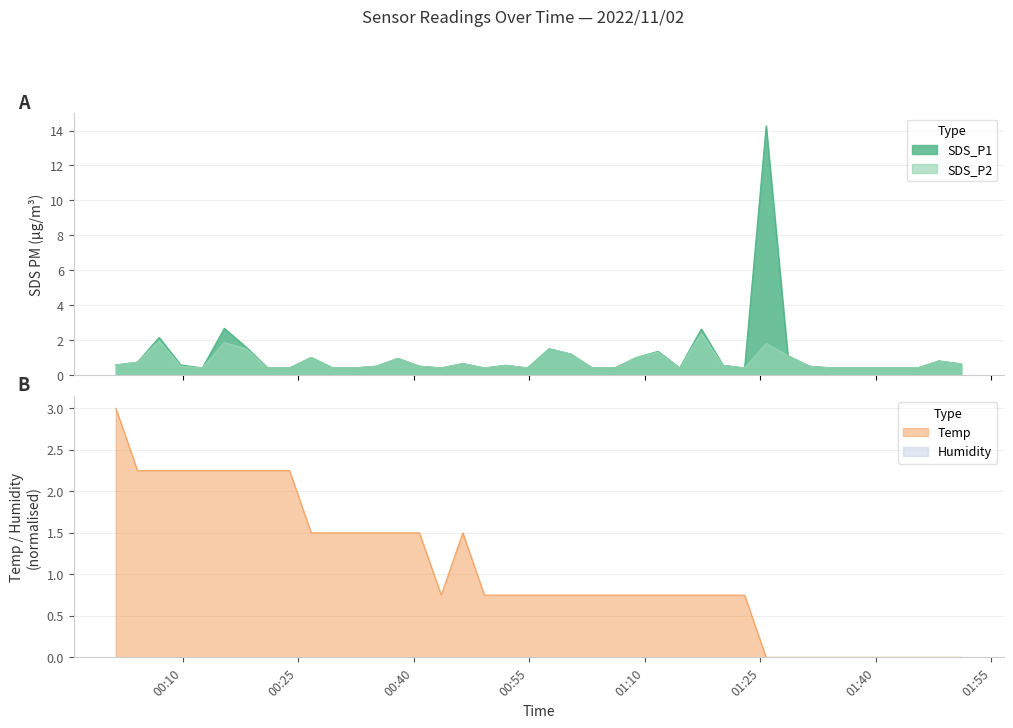

Reading left to right, transcribe all the data shown in this chart.

SDS_P1: 0.6	0.7	2.1	0.6	0.4	2.7	1.6	0.4	0.4	1.0	0.4	0.4	0.5	0.9	0.5	0.4	0.7	0.4	0.6	0.4	1.5	1.2	0.4	0.4	1.0	1.4	0.4	2.6	0.6	0.4	14.3	1.1	0.5	0.4	0.4	0.4	0.4	0.4	0.8	0.6
SDS_P2: 0.6	0.7	1.9	0.5	0.4	1.9	1.5	0.4	0.4	1.0	0.4	0.4	0.5	0.9	0.5	0.4	0.7	0.4	0.6	0.4	1.5	1.2	0.4	0.4	1.0	1.3	0.4	2.4	0.6	0.4	1.8	1.1	0.5	0.4	0.4	0.4	0.4	0.4	0.8	0.6
Temp: 3.0	2.2	2.2	2.2	2.2	2.2	2.2	2.2	2.2	1.5	1.5	1.5	1.5	1.5	1.5	0.8	1.5	0.8	0.8	0.8	0.8	0.8	0.8	0.8	0.8	0.8	0.8	0.8	0.8	0.8	0.0	0.0	0.0	0.0	0.0	0.0	0.0	0.0	0.0	0.0